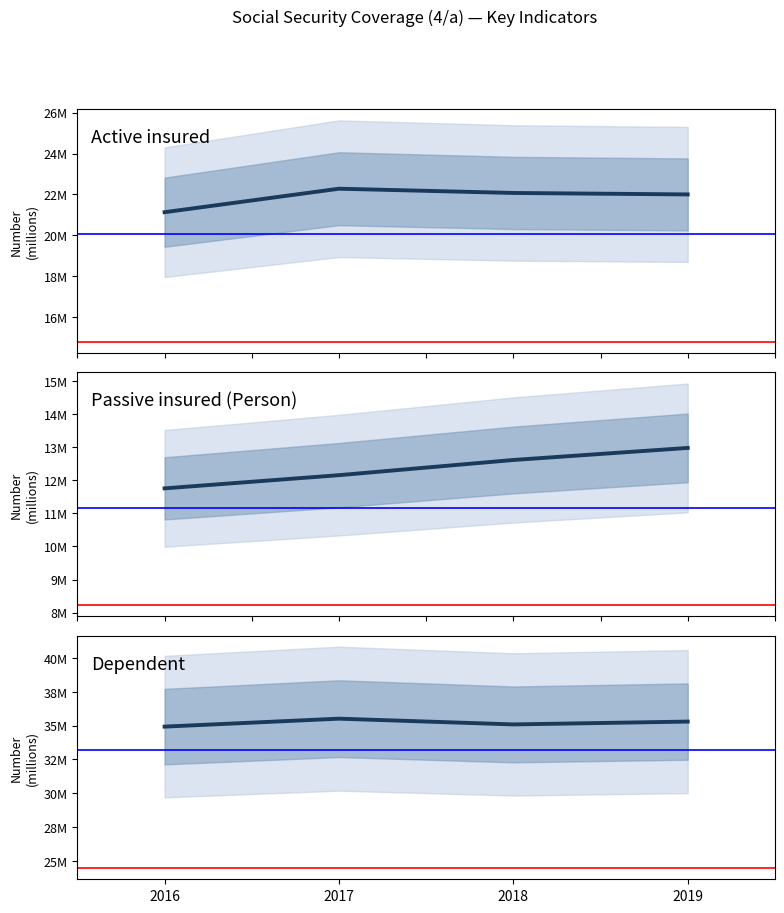

Is the value of Passive insured (Person) at 2019 greater than the value of Active insured at 2019?

No